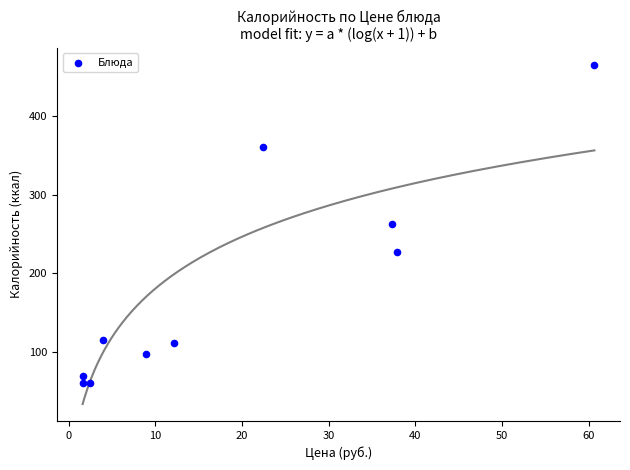

What is the average X value?

18.9